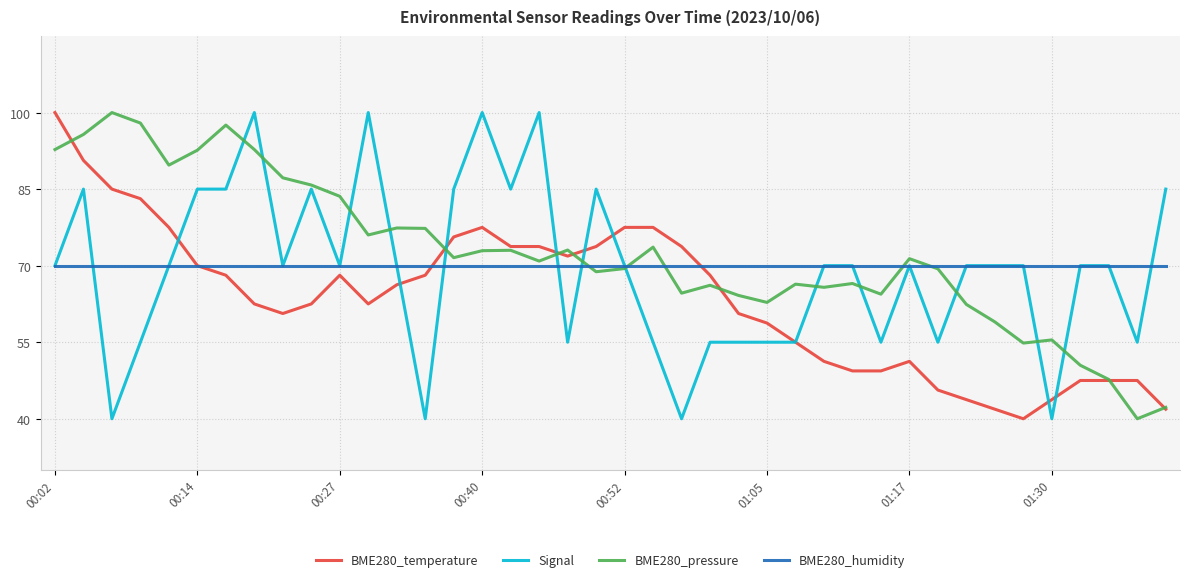

What is the highest value of the BME280_pressure series?

100.0